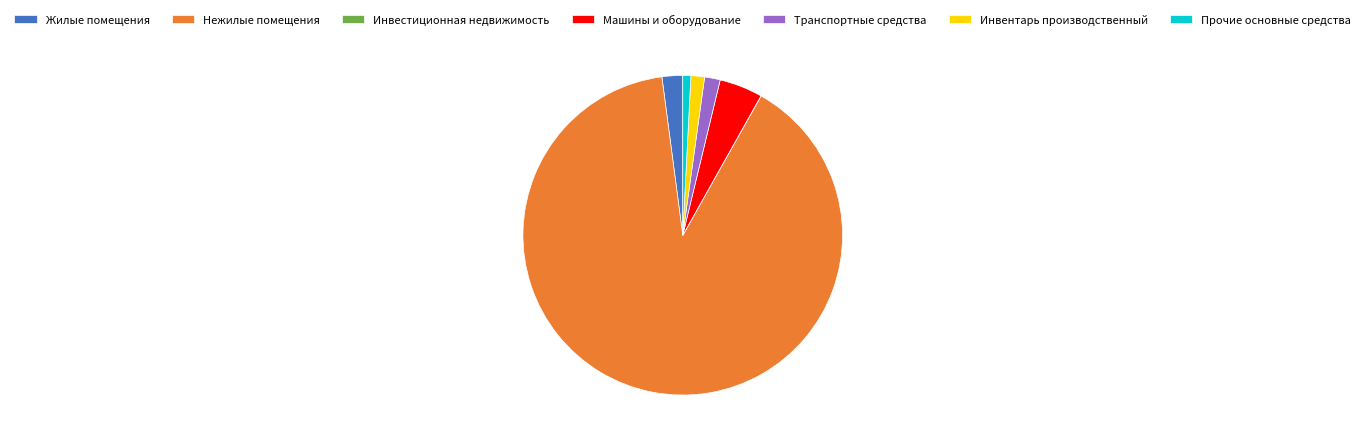

Does Нежилые помещения represent more than half of the total?

Yes